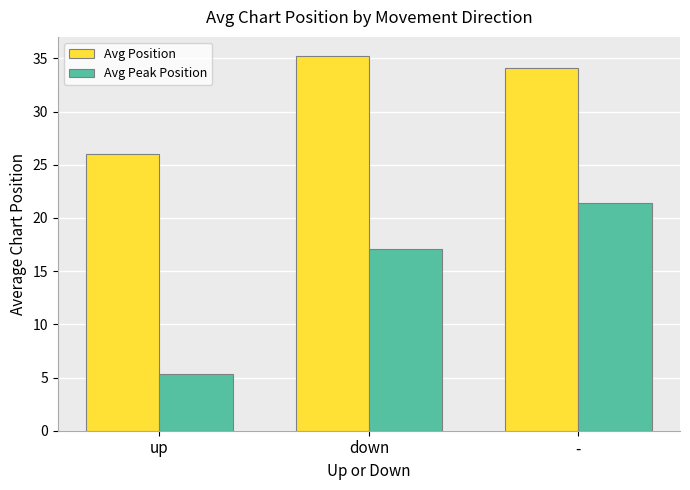

What is the sum of the Avg Peak Position values at down and -?

38.5